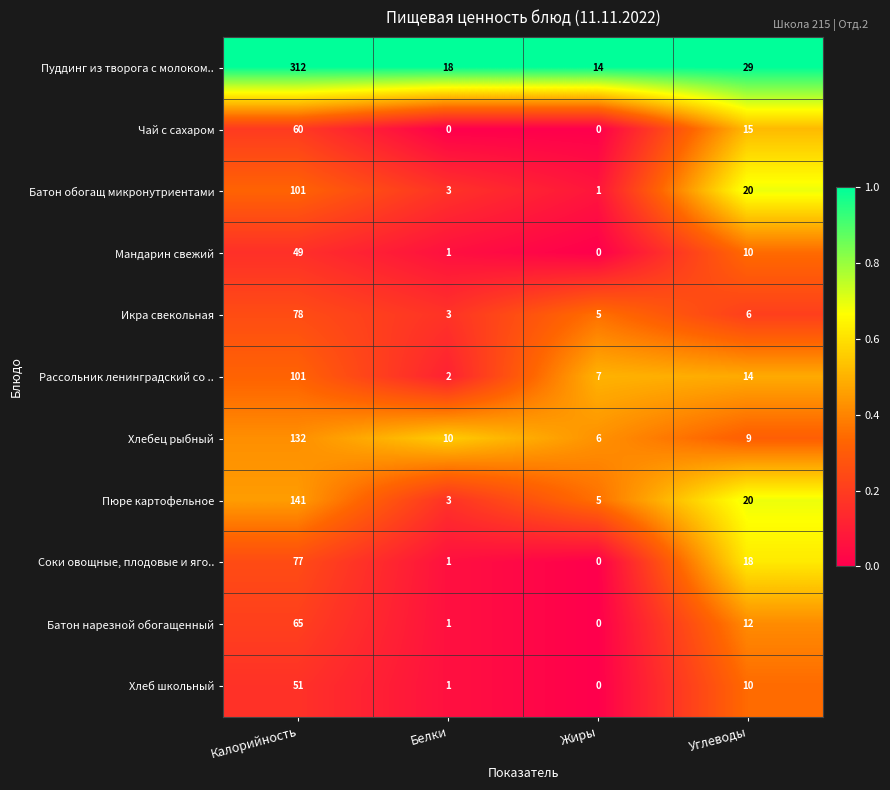

At how many categories does at least one series exceed 0?

4